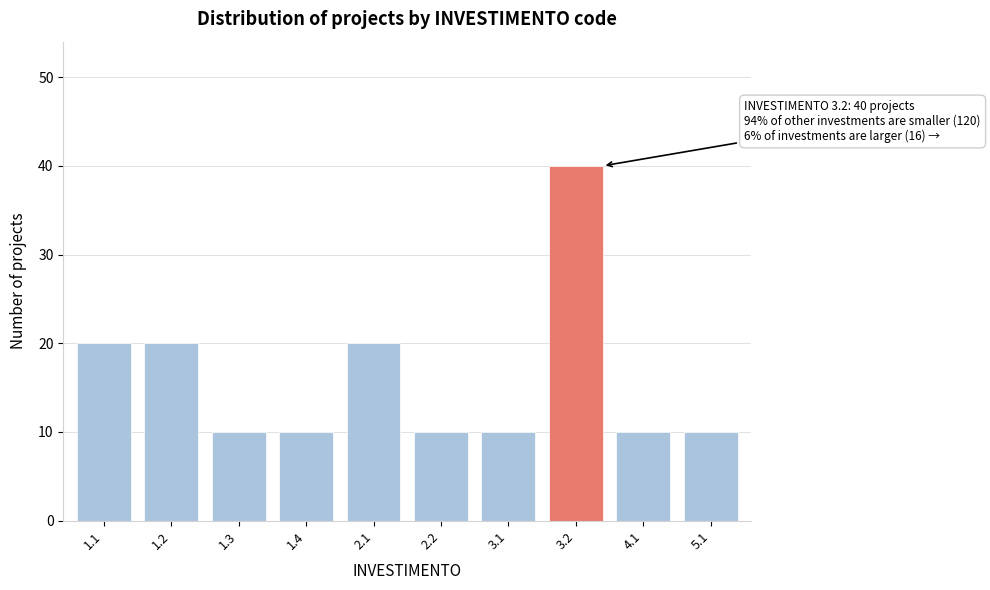

Reading left to right, list all the values displayed in this chart.

20	20	10	10	20	10	10	40	10	10